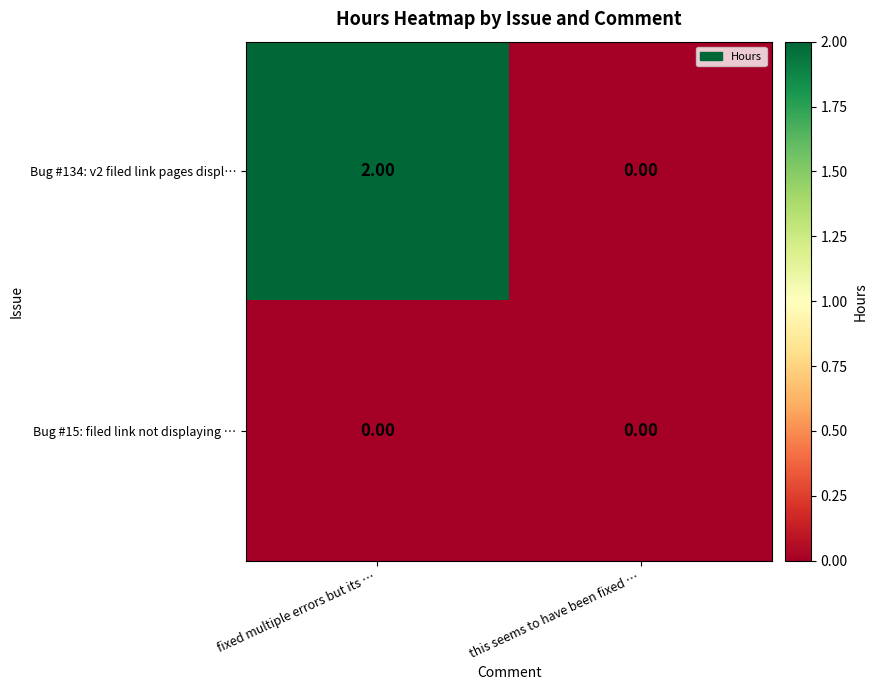

Which category has the highest value across all series?

fixed multiple errors but its …